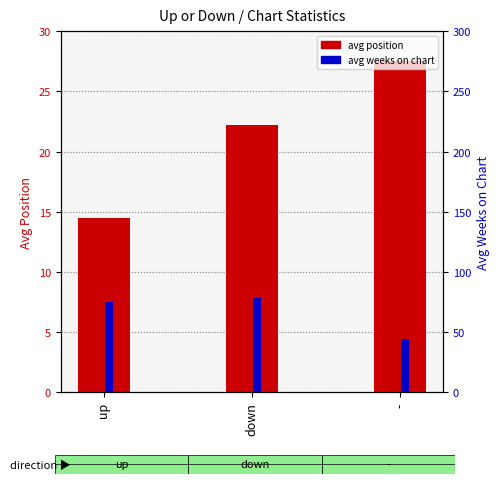

Reading right to left, extract all data points from this chart.

avg position: 27.5	22.2	14.5
avg weeks on chart: 44.5	78.1	75.3